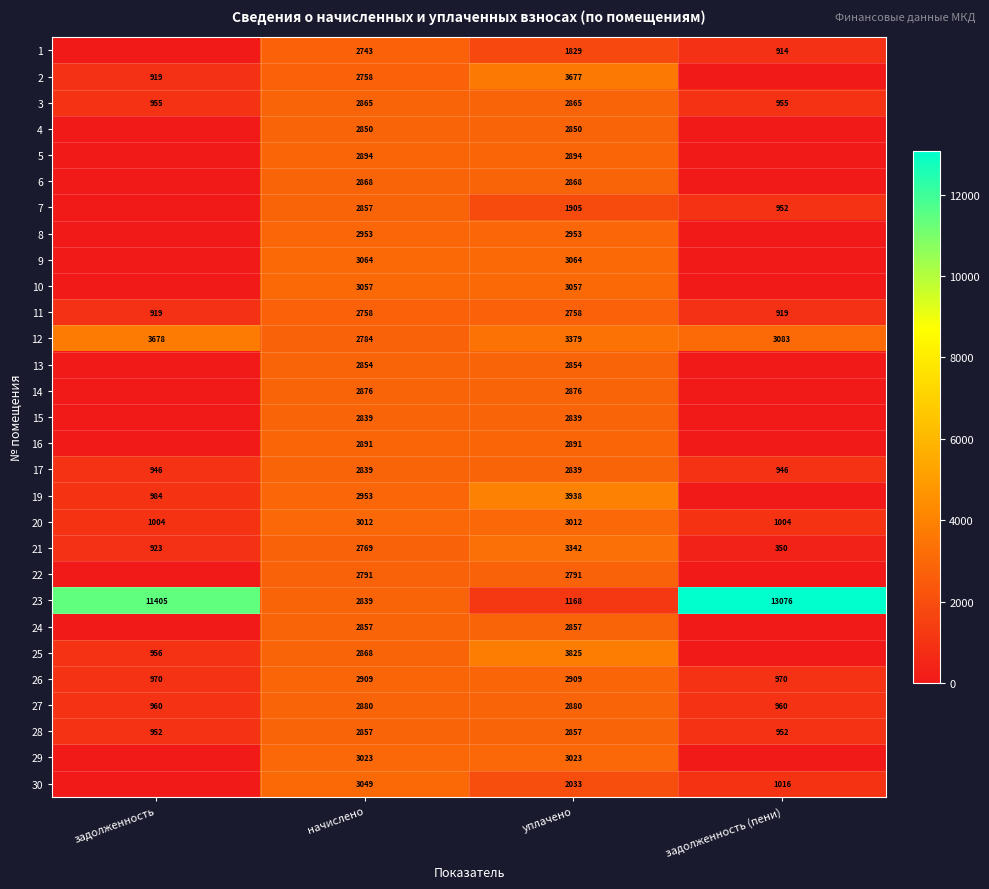

What is the total value across all series at начислено?

83557